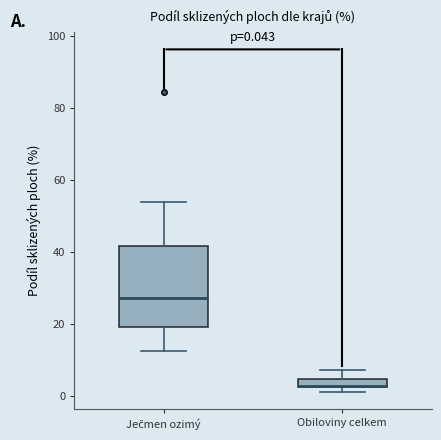

Which box is the tallest, from its lower edge to its upper edge?

Ječmen ozimý